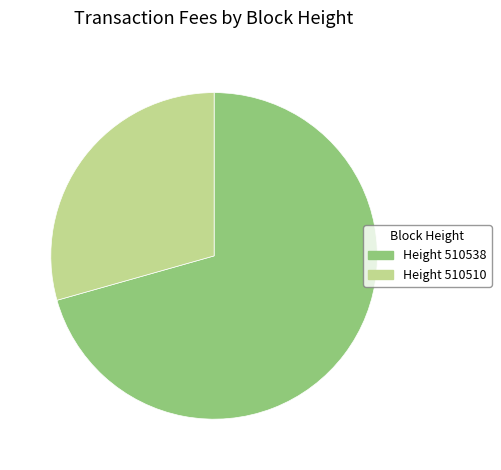

Does any single category account for the majority?

Yes